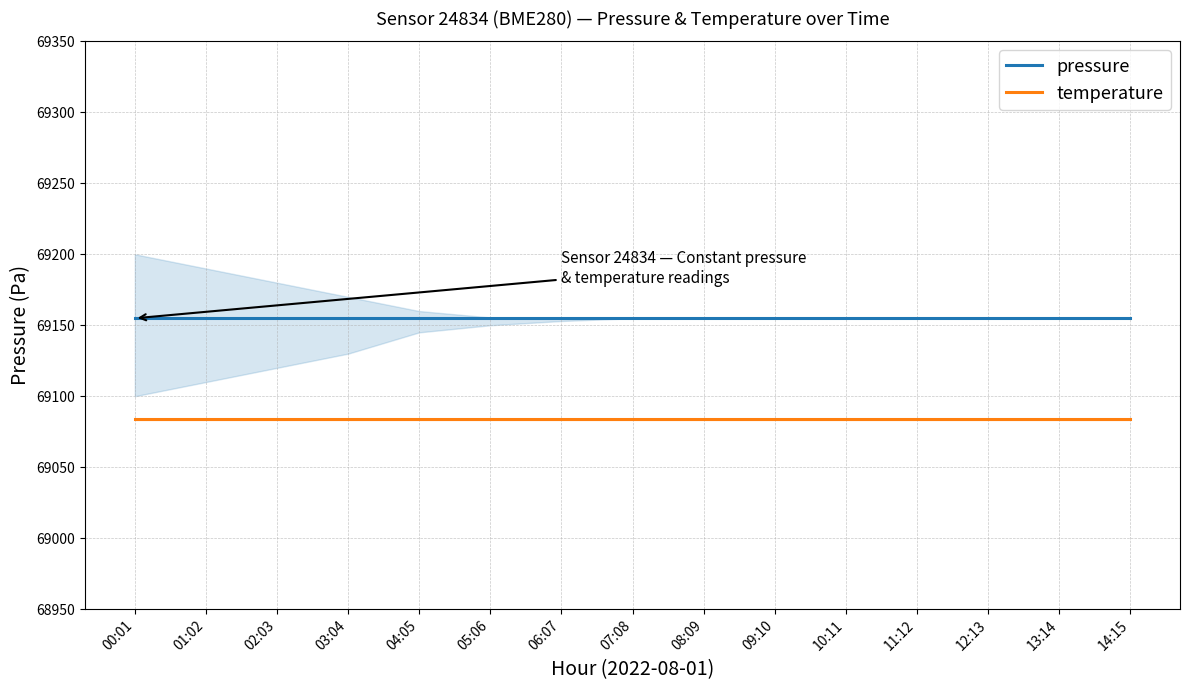

Does the chart display data point markers on the line(s)?

No